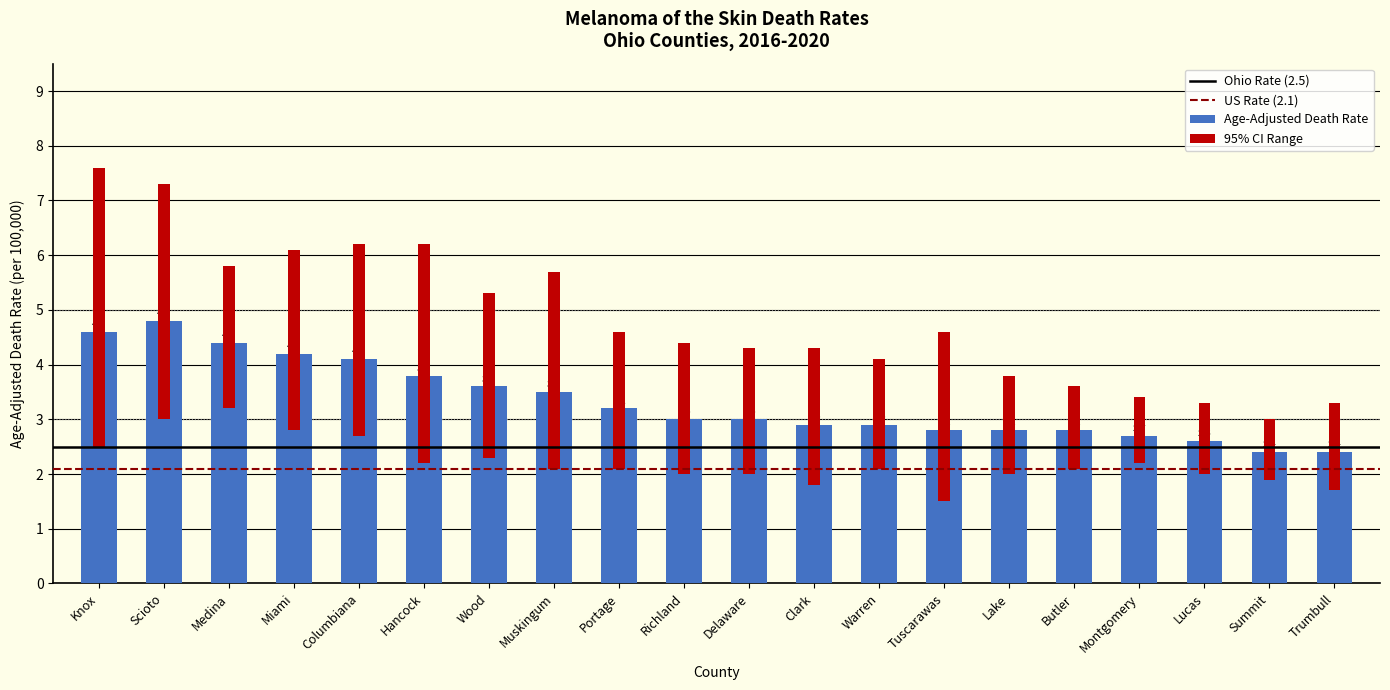

At which label is Lower CI closest to 2?

Richland